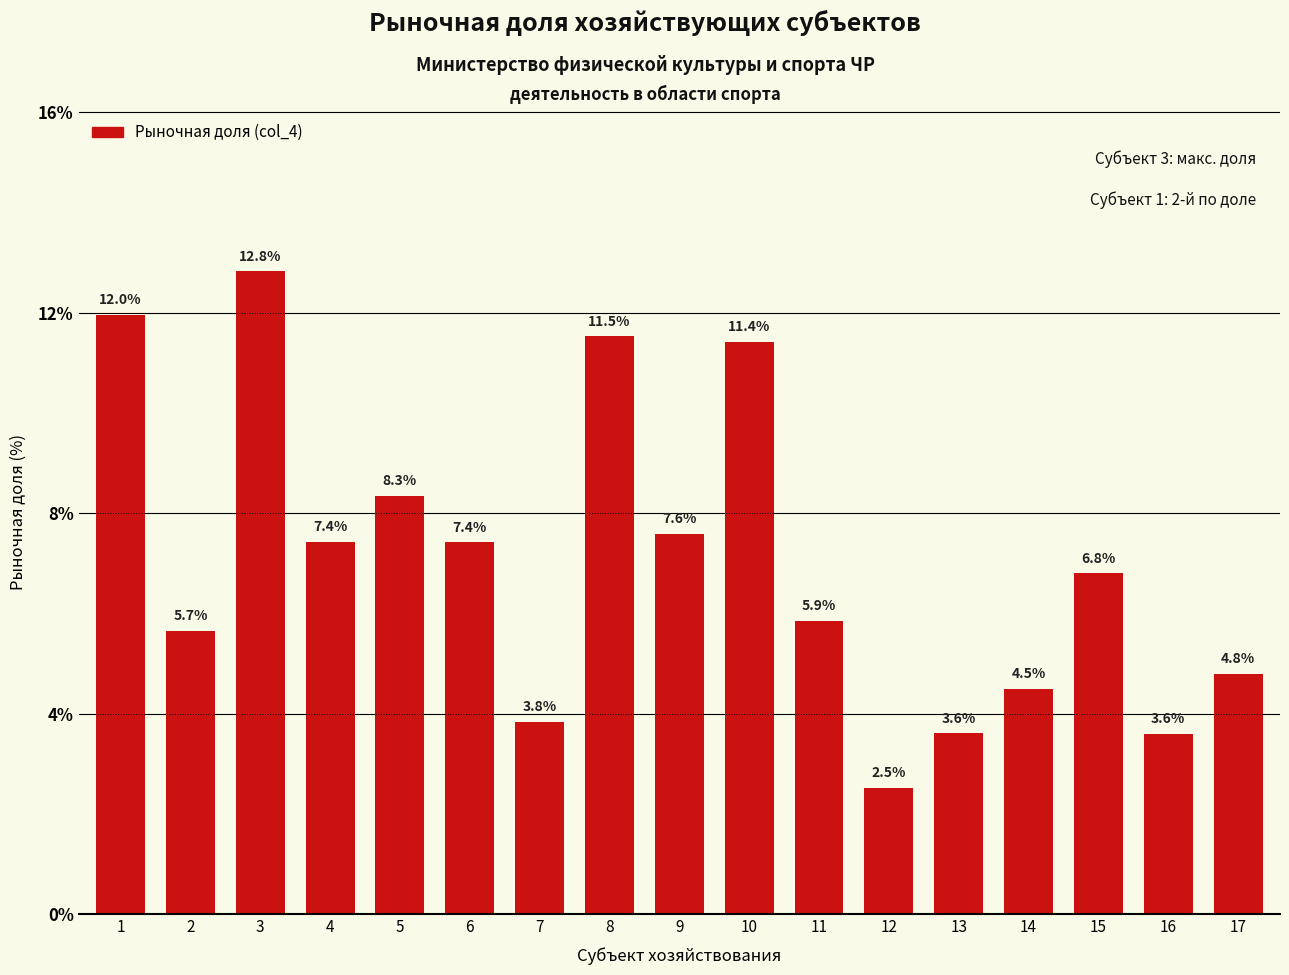

What is the sum of all values?

119.7